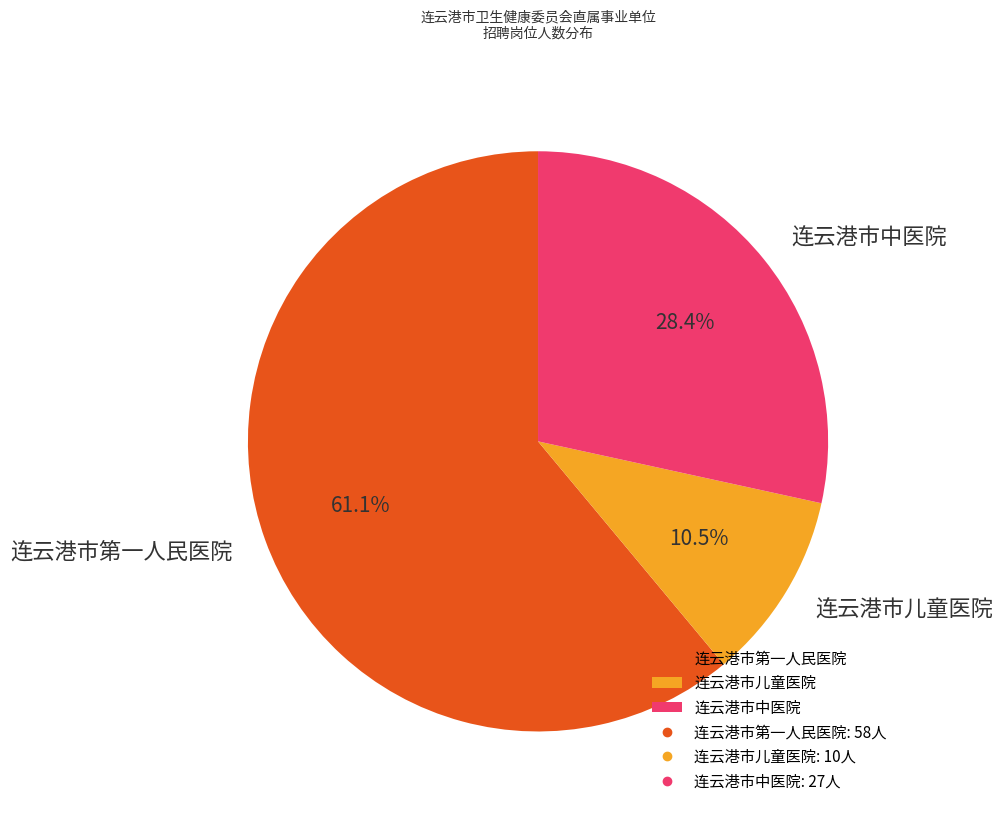

Rank the categories by value from highest to lowest.

连云港市第一人民医院, 连云港市中医院, 连云港市儿童医院